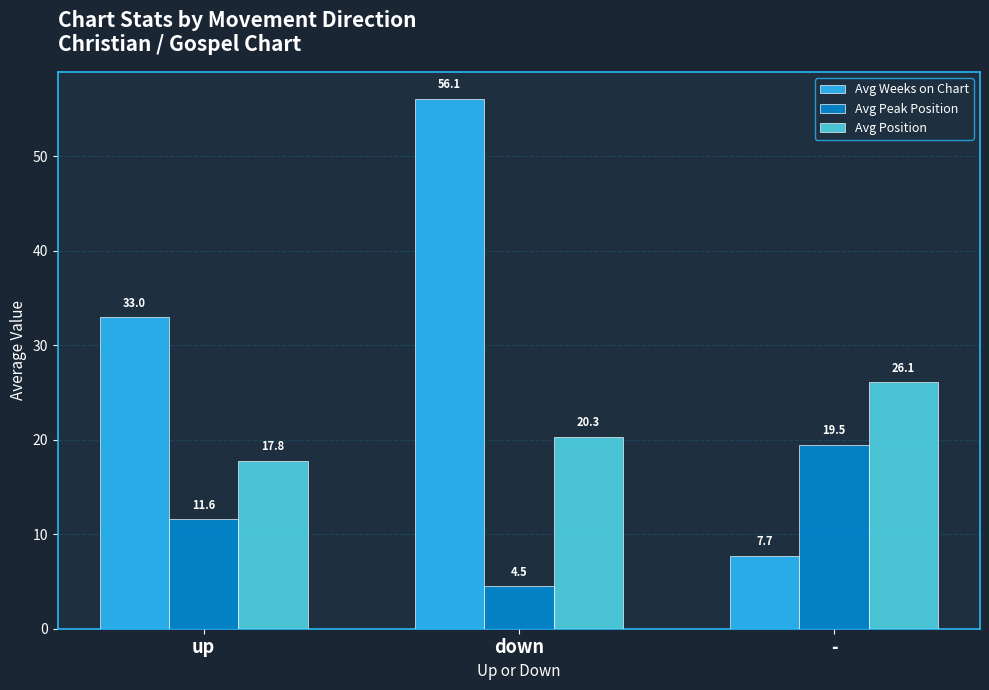

Does the chart contain stacked bars?

No